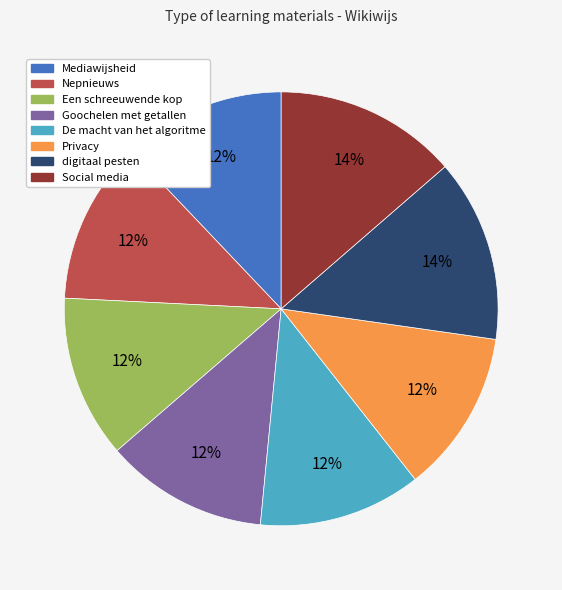

Does Social media account for over 50% of the chart?

No